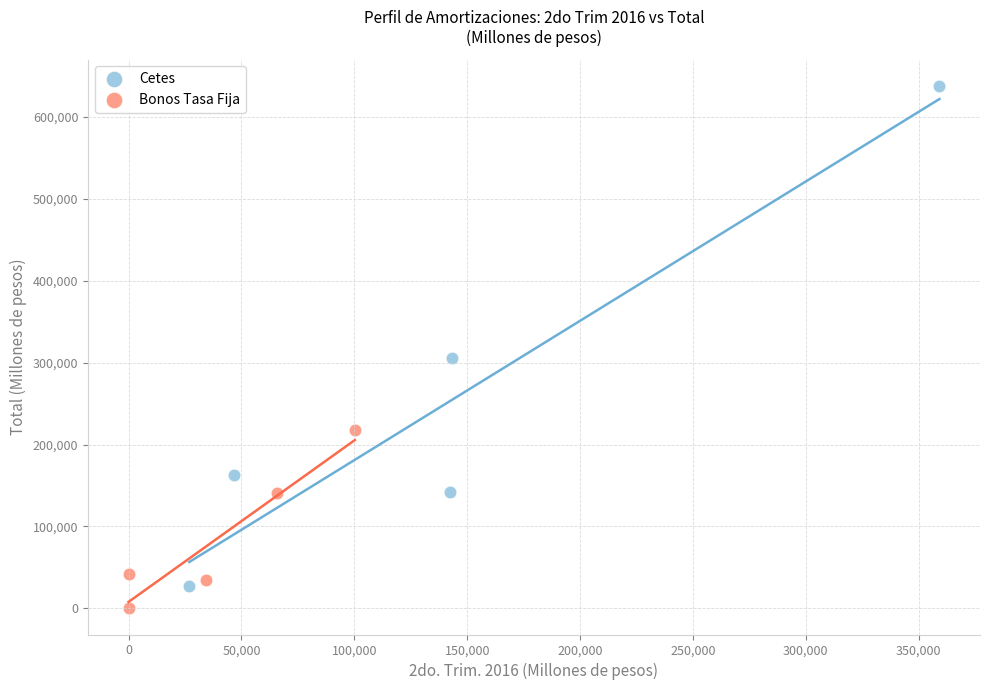

Which series has the largest Y range (max minus min)?

Cetes